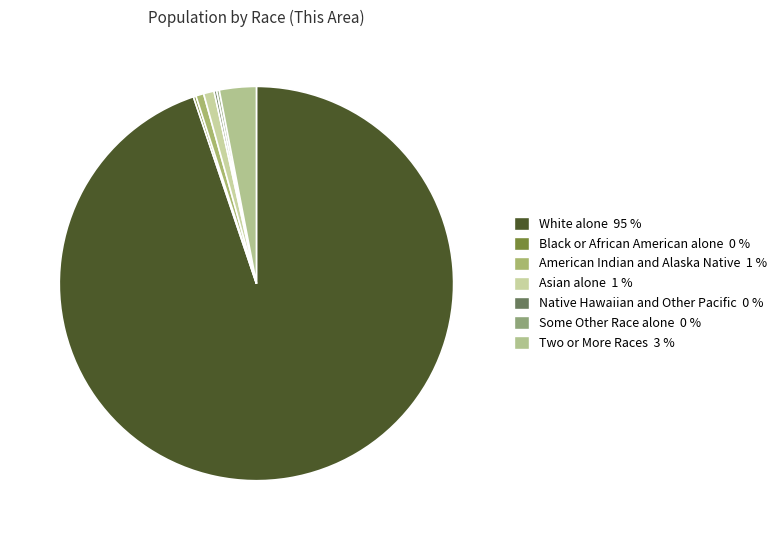

To the nearest percent, what is the combined percentage of White alone and American Indian and Alaska Native?

95%